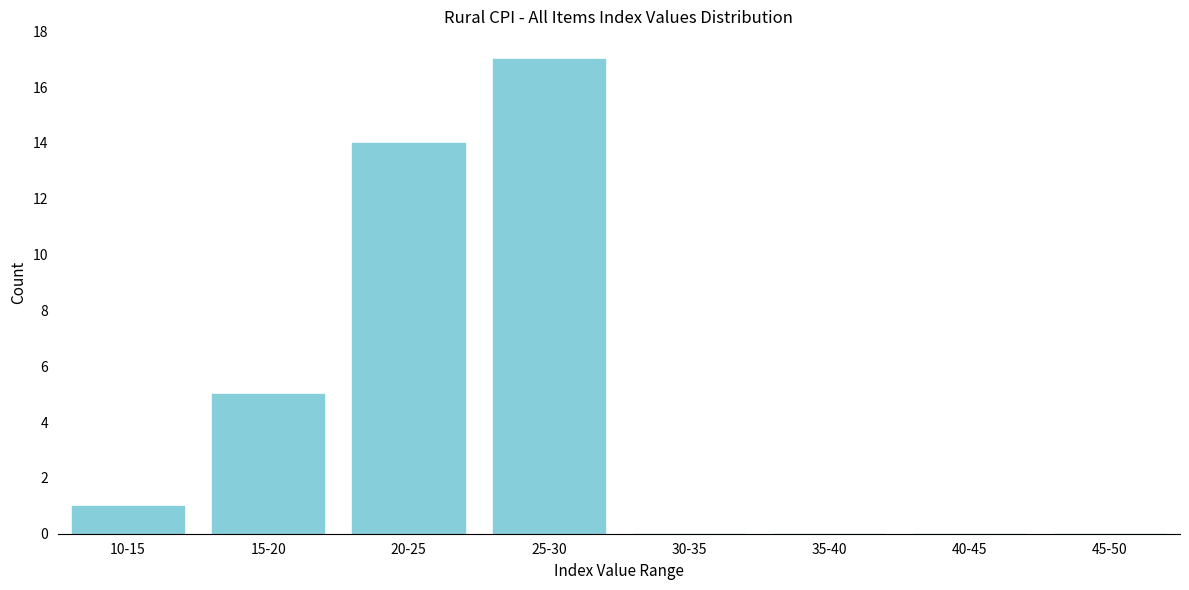

Reading right to left, transcribe all the data shown in this chart.

45-50=0	40-45=0	35-40=0	30-35=0	25-30=17	20-25=14	15-20=5	10-15=1